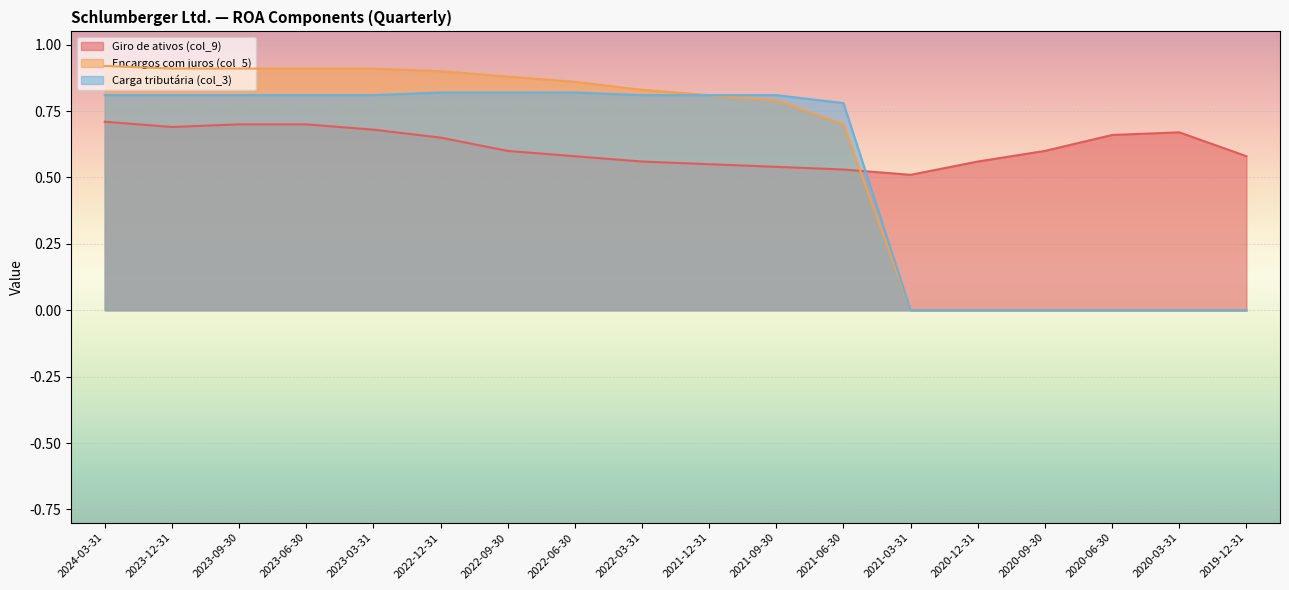

Rank the series by their maximum value, from highest to lowest.

Encargos com juros (col_5), Carga tributária (col_3), Giro de ativos (col_9)